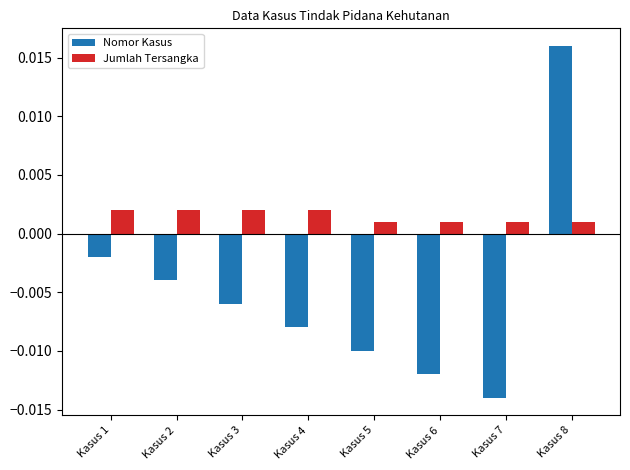

Count the number of categories in the chart.

8